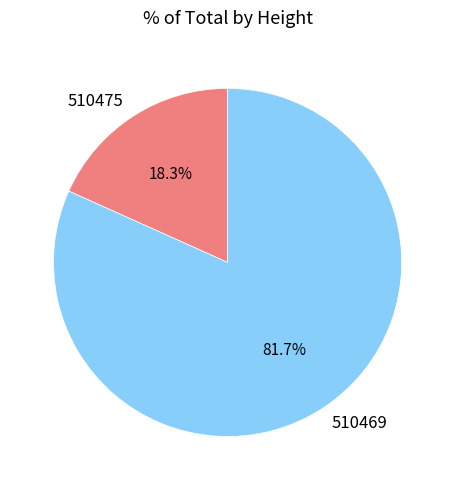

Combined, do 510469 and 510475 account for over 50%?

Yes